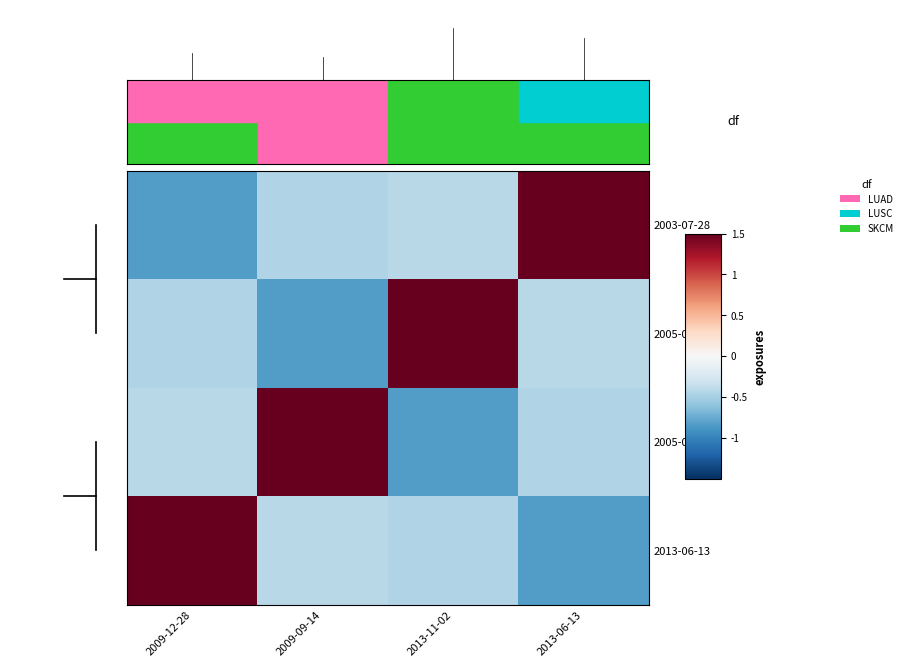

Which category has the lowest value across all series?

2009-09-14